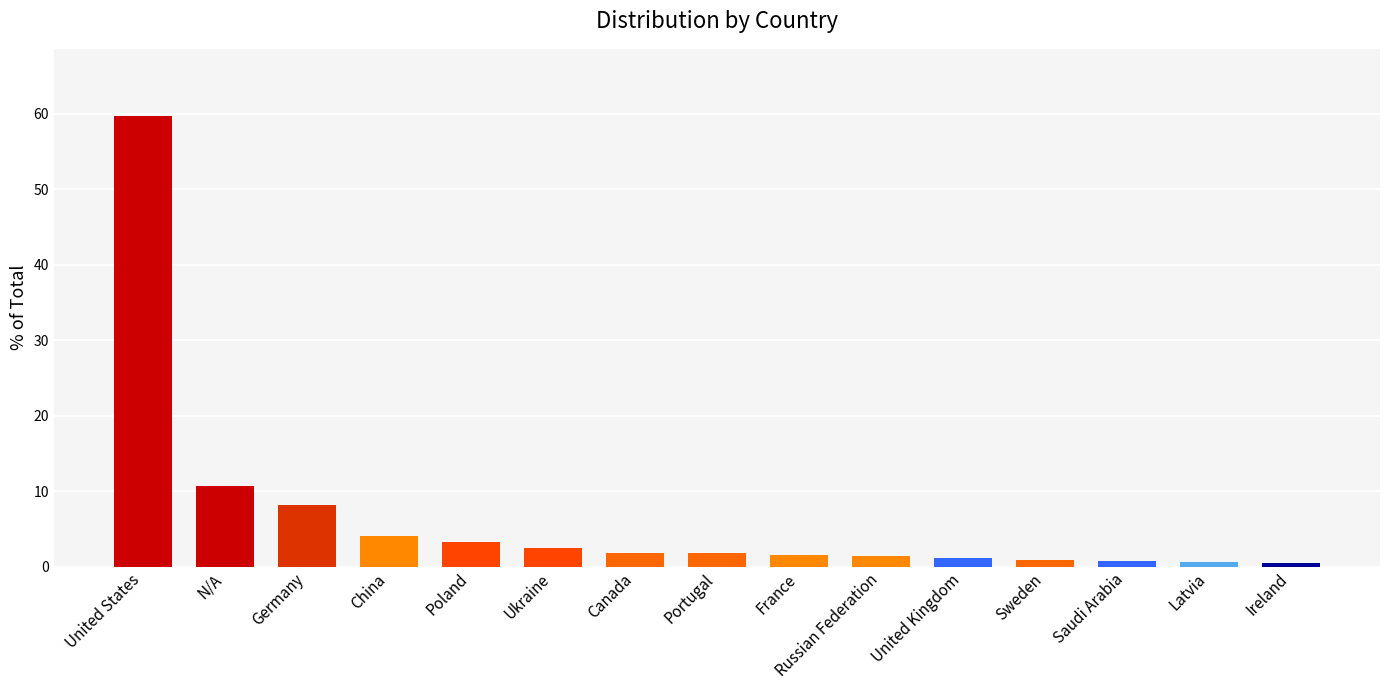

What is the sum of the values at N/A and Ukraine?

13.2